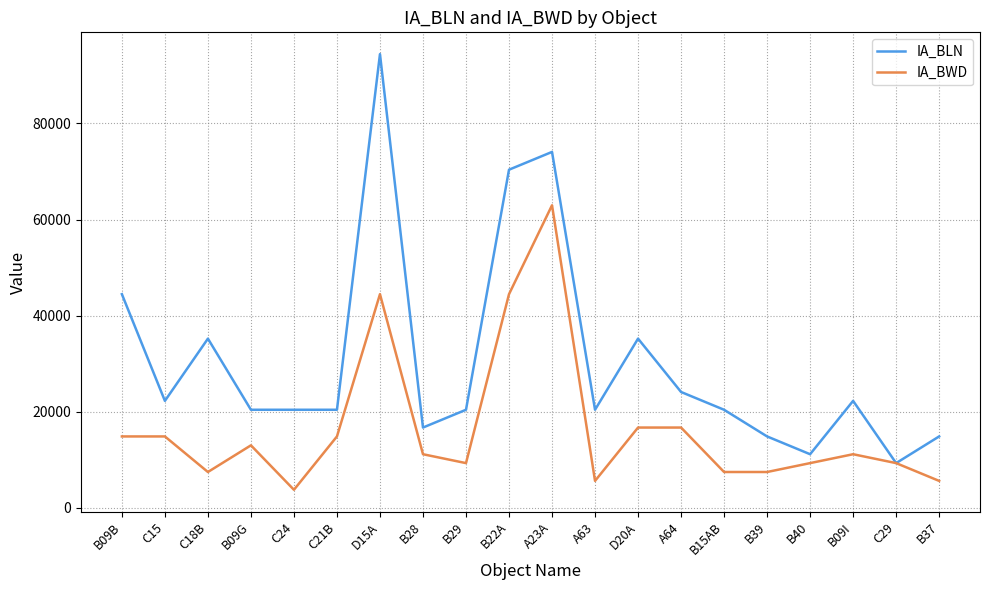

What is the total value across all series at B37?

20372